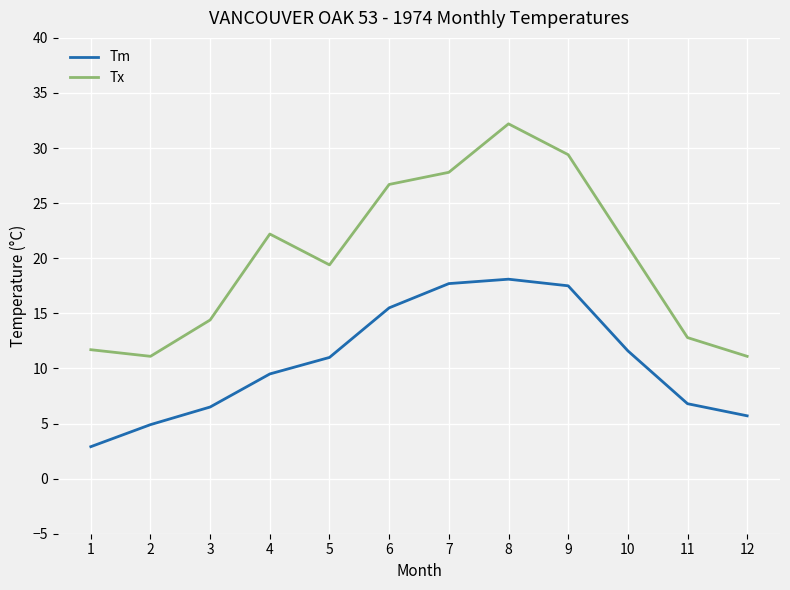

Where is Tm nearest to the value 10?

4